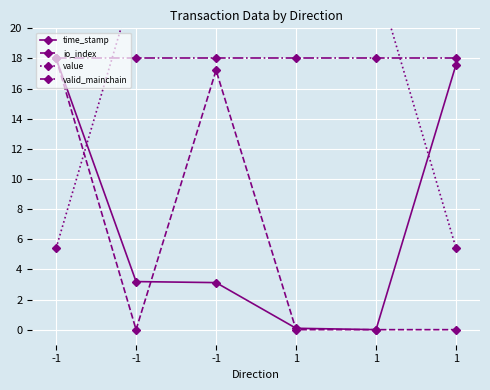

The value of valid_mainchain at -1 is 18.0. True or false?

True